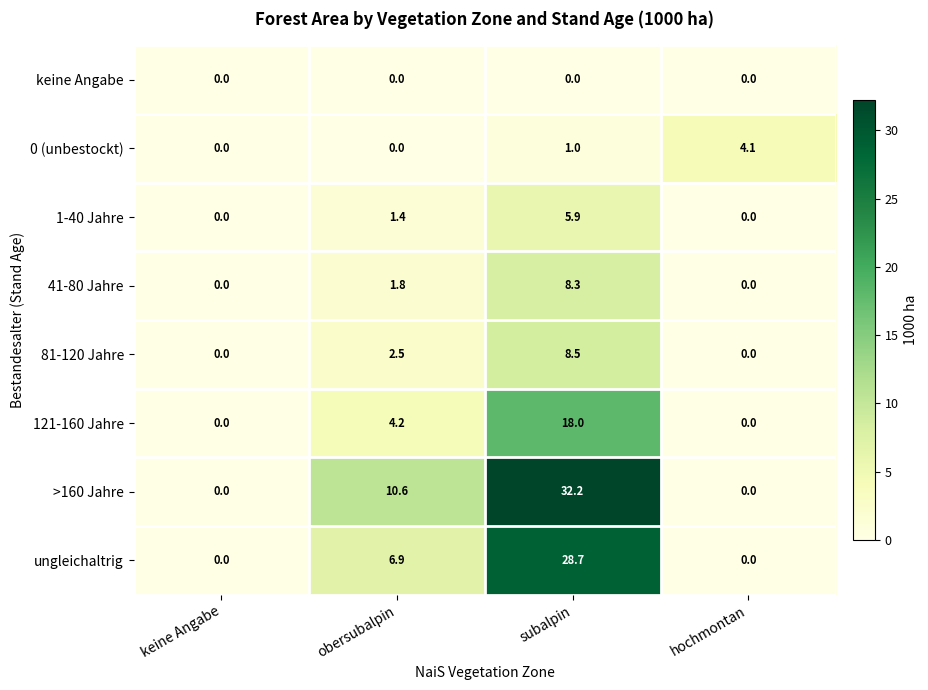

At which label is 41-80 Jahre closest to 4?

obersubalpin